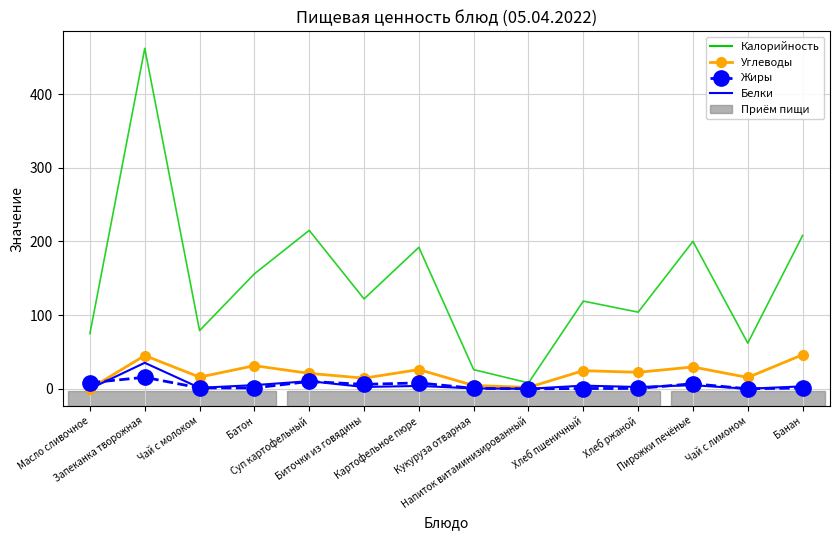

What is the highest value of the Калорийность series?

462.0